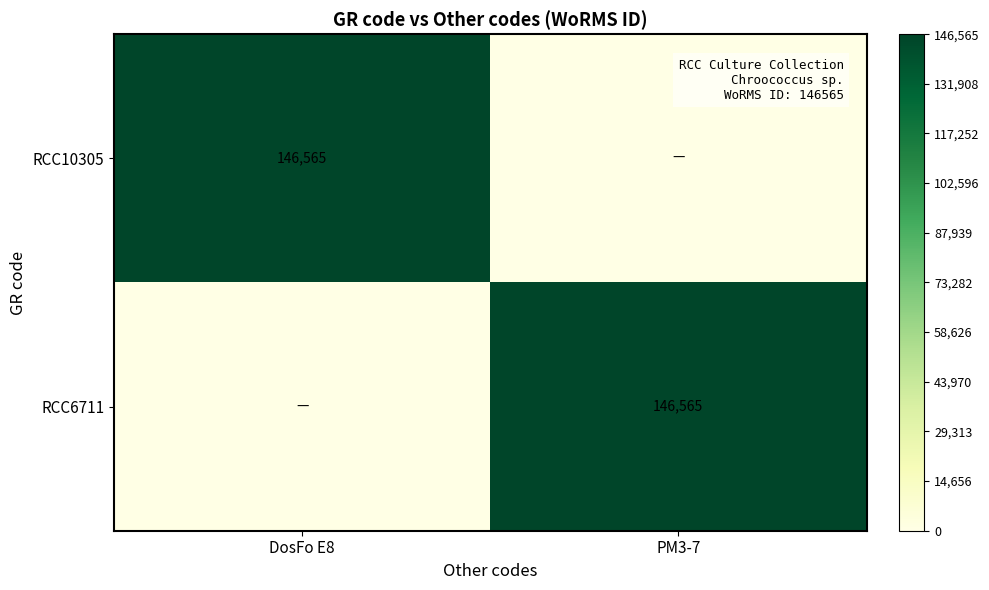

What is the spread (max minus min) of values at DosFo E8?

146565